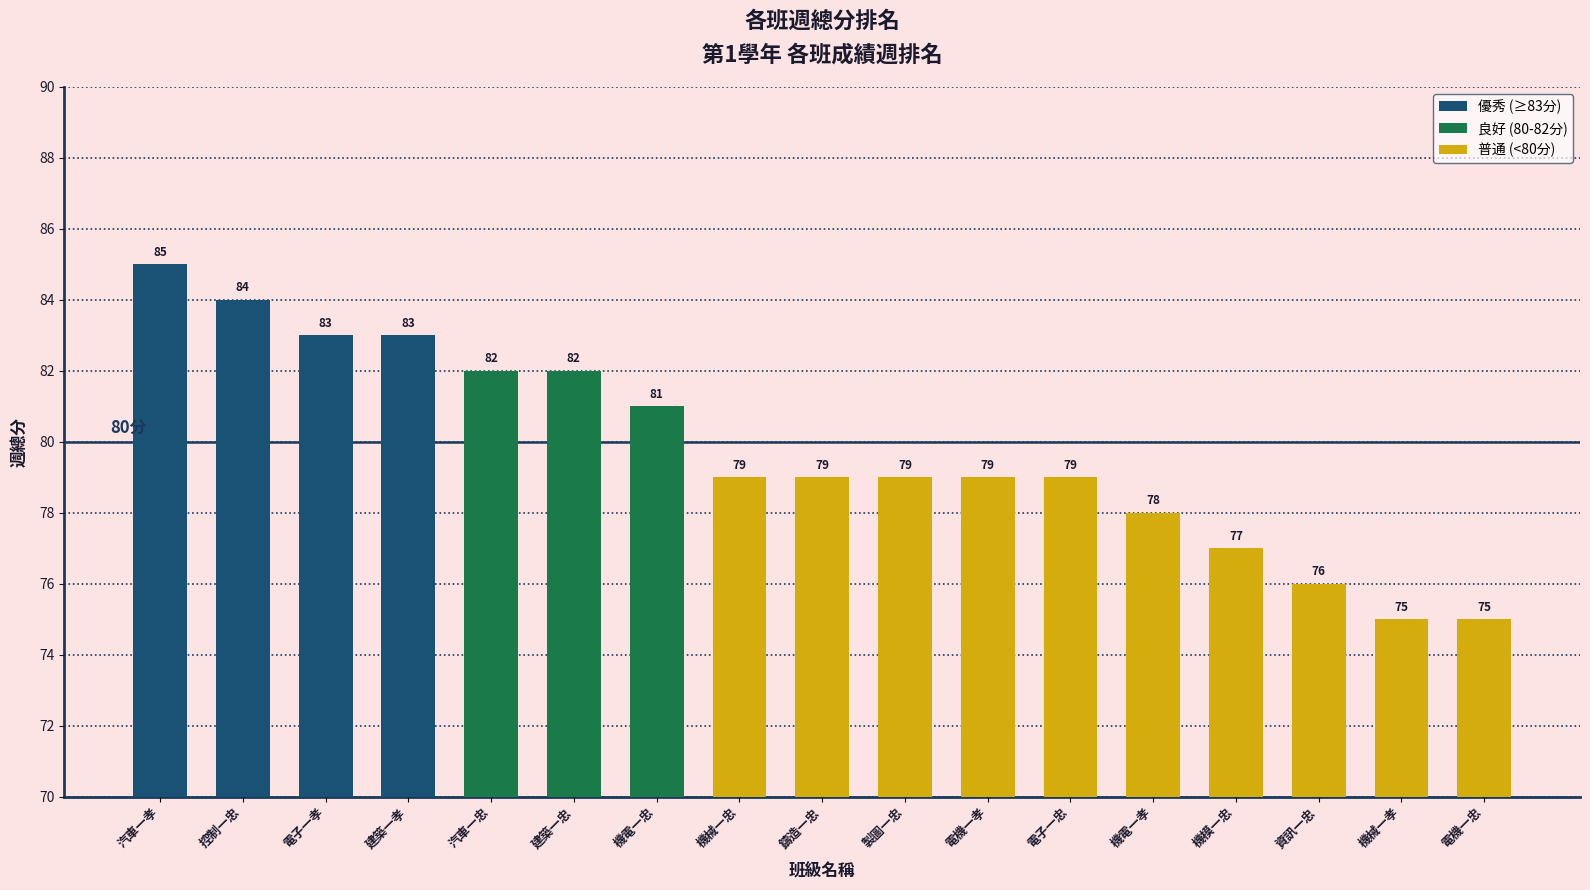

What is the change in value from 電子一忠 to 機模一忠?

-2